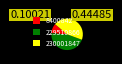

Combined, do 229510866 and 8400842 account for over 50%?

Yes